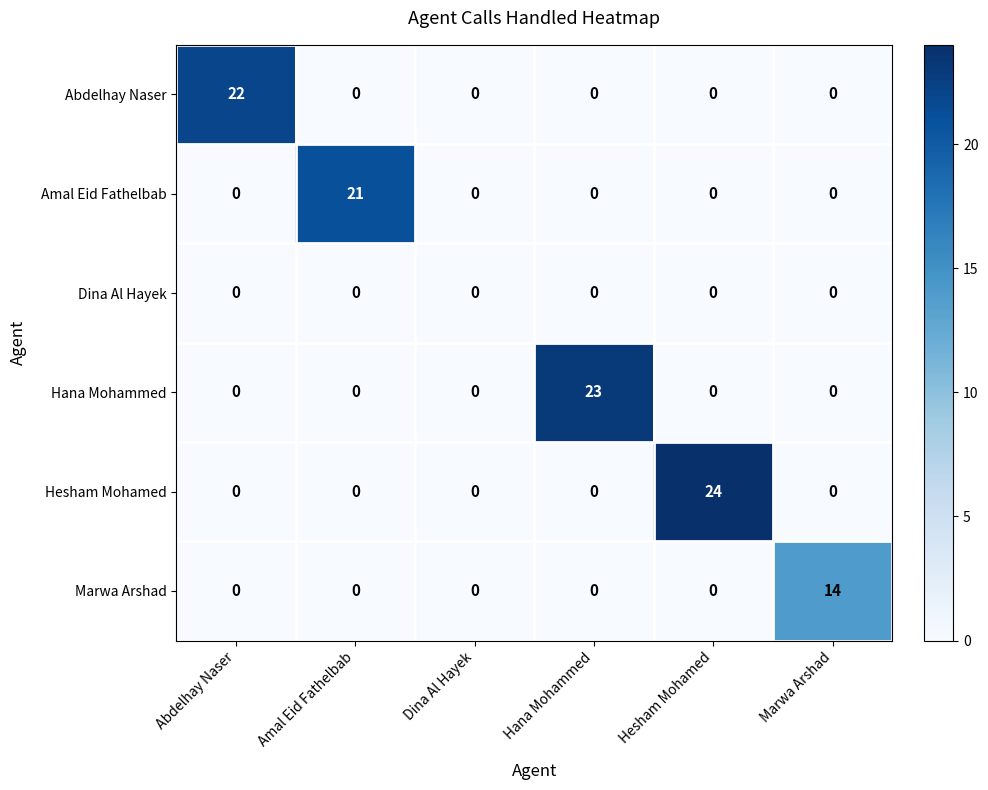

What is the sum of the Hesham Mohamed values at Hesham Mohamed and Abdelhay Naser?

24